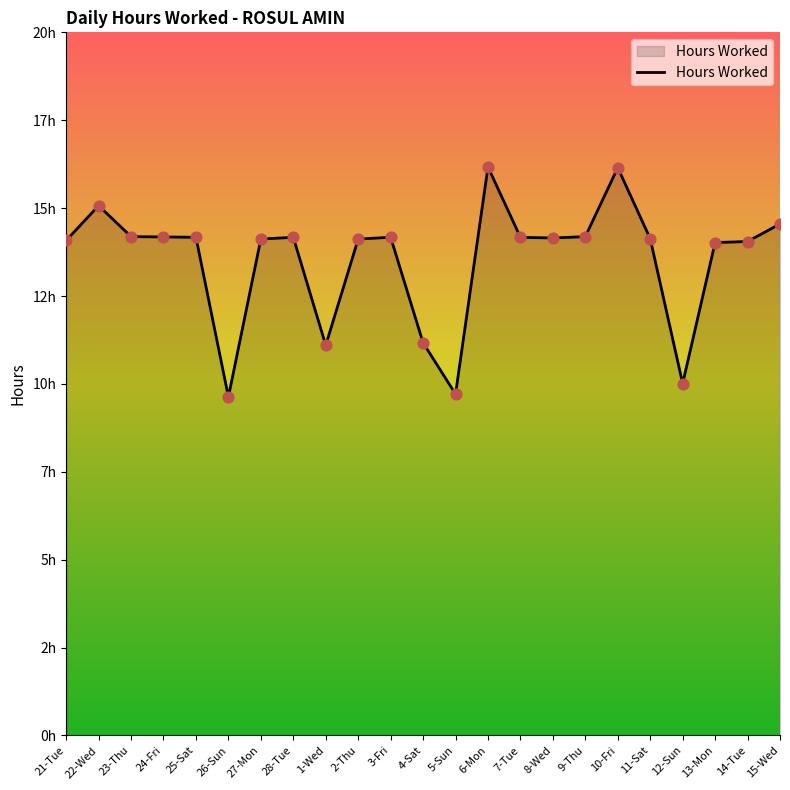

Approximately how many times larger is the value at 22-Wed compared to 10-Fri?

0.9